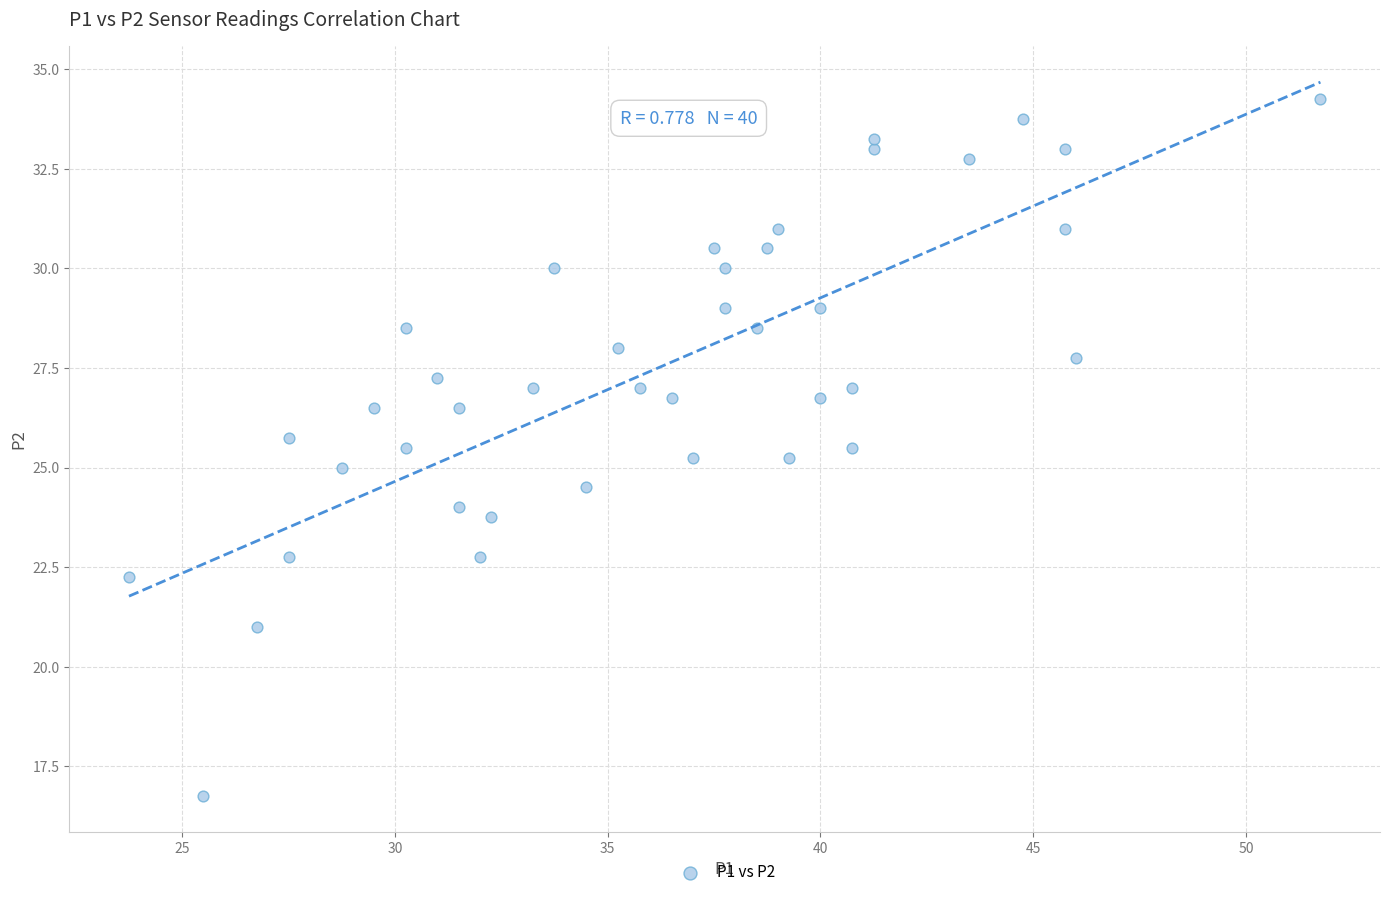

What is the range of X values (max minus min)?

28.0